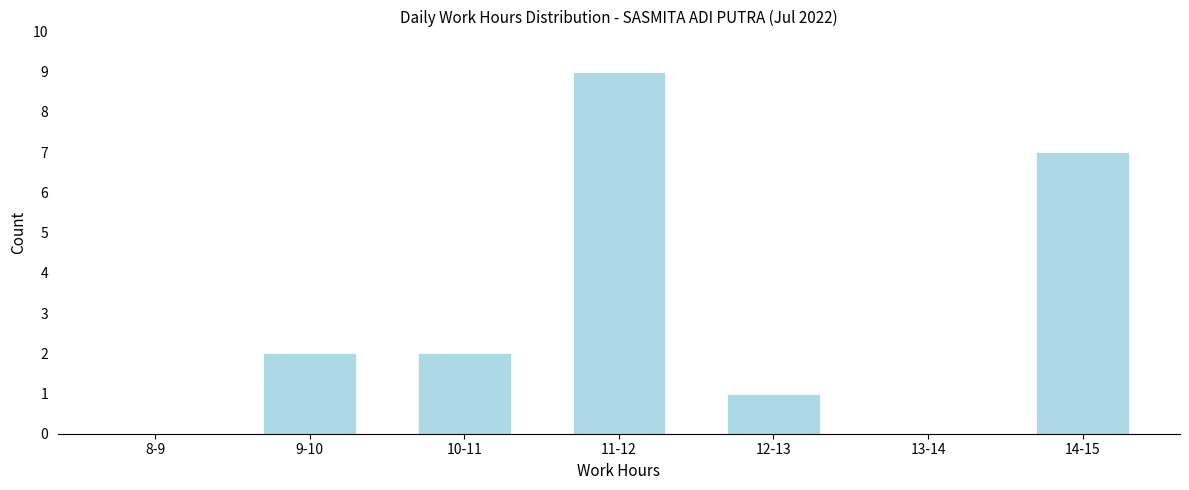

Reading left to right, list all the values displayed in this chart.

8-9=0	9-10=2	10-11=2	11-12=9	12-13=1	13-14=0	14-15=7